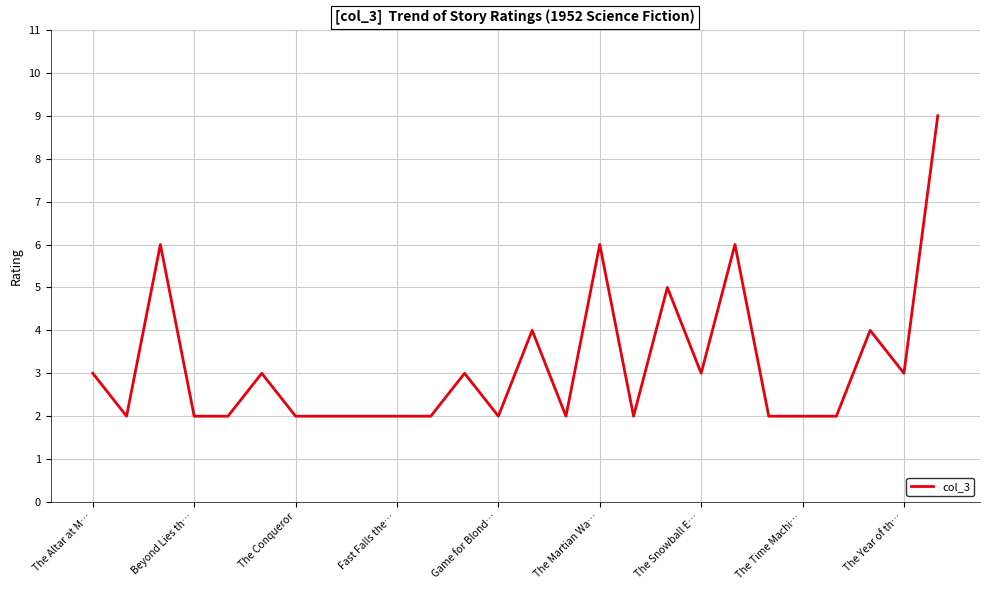

What is the difference between the maximum and minimum values?

7